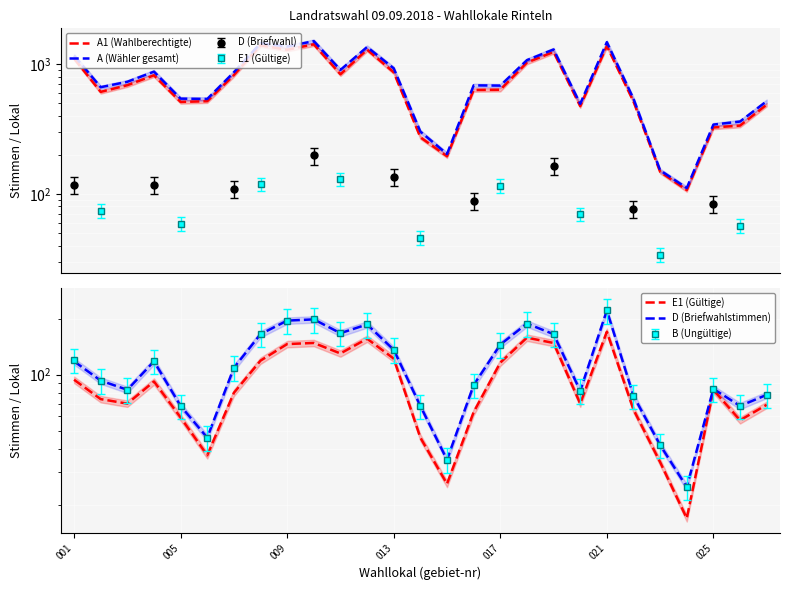

What is the difference between the maximum and minimum values in the A1 (Wahlberechtigte) series?

1314